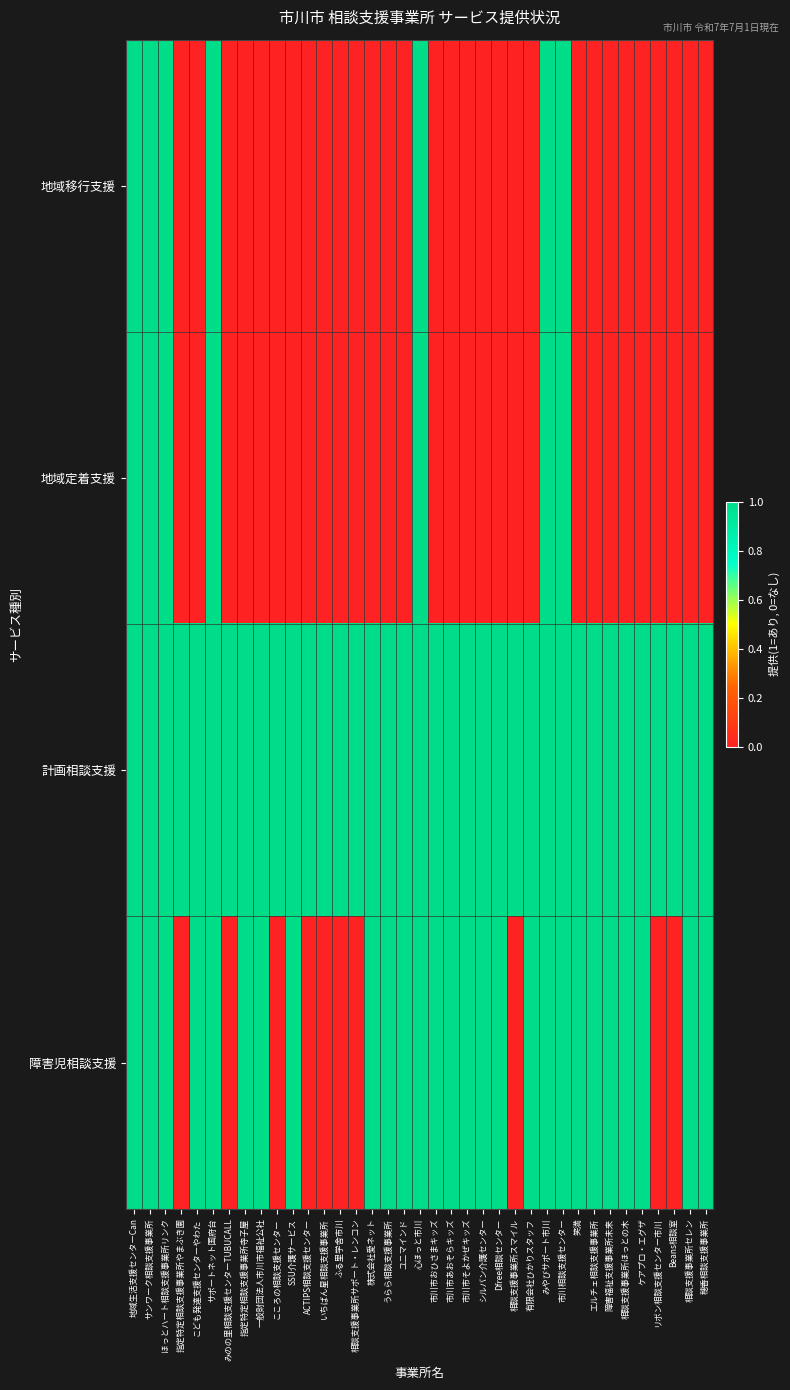

Reading left to right, extract all data points from this chart.

地域移行支援: 地域生活支援センターCan=1	サンワーク相談支援事業所=1	ほっとハート相談支援事業所リンク=1	指定特定相談支援事業所やまぶき園=0	こども発達支援センターやわた=0	サポートネット国府台=1	みのの里相談支援センターTUBUCALL=0	指定特定相談支援事業所寺子屋=0	一般財団法人市川市福祉公社=0	こころの相談支援センター=0	SSU介護サービス=0	ACTIPS相談支援センター=0	いちばん星相談支援事業所=0	ふる里学舎市川=0	相談支援事業所サポート・レンコン=0	株式会社愛ネット=0	うらら相談支援事業所=0	ユニマインド=0	心ほっと市川=1	市川市おひさまキッズ=0	市川市あおぞらキッズ=0	市川市そよかぜキッズ=0	シルバン介護センター=0	Dfree相談センター=0	相談支援事業所スマイル=0	有限会社ひかりスタッフ=0	みやびサポート市川=1	市川相談支援センター=1	笑満=0	エルチェ相談支援事業所=0	障害福祉支援事業所未来=0	相談支援事業所ほっとの木=0	ケアプロ・エグザ=0	リボン相談支援センター市川=0	Beans相談室=0	相談支援事業所セレン=0	穂香相談支援事業所=0
地域定着支援: 地域生活支援センターCan=1	サンワーク相談支援事業所=1	ほっとハート相談支援事業所リンク=1	指定特定相談支援事業所やまぶき園=0	こども発達支援センターやわた=0	サポートネット国府台=1	みのの里相談支援センターTUBUCALL=0	指定特定相談支援事業所寺子屋=0	一般財団法人市川市福祉公社=0	こころの相談支援センター=0	SSU介護サービス=0	ACTIPS相談支援センター=0	いちばん星相談支援事業所=0	ふる里学舎市川=0	相談支援事業所サポート・レンコン=0	株式会社愛ネット=0	うらら相談支援事業所=0	ユニマインド=0	心ほっと市川=1	市川市おひさまキッズ=0	市川市あおぞらキッズ=0	市川市そよかぜキッズ=0	シルバン介護センター=0	Dfree相談センター=0	相談支援事業所スマイル=0	有限会社ひかりスタッフ=0	みやびサポート市川=1	市川相談支援センター=1	笑満=0	エルチェ相談支援事業所=0	障害福祉支援事業所未来=0	相談支援事業所ほっとの木=0	ケアプロ・エグザ=0	リボン相談支援センター市川=0	Beans相談室=0	相談支援事業所セレン=0	穂香相談支援事業所=0
計画相談支援: 地域生活支援センターCan=1	サンワーク相談支援事業所=1	ほっとハート相談支援事業所リンク=1	指定特定相談支援事業所やまぶき園=1	こども発達支援センターやわた=1	サポートネット国府台=1	みのの里相談支援センターTUBUCALL=1	指定特定相談支援事業所寺子屋=1	一般財団法人市川市福祉公社=1	こころの相談支援センター=1	SSU介護サービス=1	ACTIPS相談支援センター=1	いちばん星相談支援事業所=1	ふる里学舎市川=1	相談支援事業所サポート・レンコン=1	株式会社愛ネット=1	うらら相談支援事業所=1	ユニマインド=1	心ほっと市川=1	市川市おひさまキッズ=1	市川市あおぞらキッズ=1	市川市そよかぜキッズ=1	シルバン介護センター=1	Dfree相談センター=1	相談支援事業所スマイル=1	有限会社ひかりスタッフ=1	みやびサポート市川=1	市川相談支援センター=1	笑満=1	エルチェ相談支援事業所=1	障害福祉支援事業所未来=1	相談支援事業所ほっとの木=1	ケアプロ・エグザ=1	リボン相談支援センター市川=1	Beans相談室=1	相談支援事業所セレン=1	穂香相談支援事業所=1
障害児相談支援: 地域生活支援センターCan=1	サンワーク相談支援事業所=1	ほっとハート相談支援事業所リンク=1	指定特定相談支援事業所やまぶき園=0	こども発達支援センターやわた=1	サポートネット国府台=1	みのの里相談支援センターTUBUCALL=0	指定特定相談支援事業所寺子屋=1	一般財団法人市川市福祉公社=1	こころの相談支援センター=0	SSU介護サービス=1	ACTIPS相談支援センター=0	いちばん星相談支援事業所=0	ふる里学舎市川=0	相談支援事業所サポート・レンコン=0	株式会社愛ネット=1	うらら相談支援事業所=1	ユニマインド=1	心ほっと市川=1	市川市おひさまキッズ=1	市川市あおぞらキッズ=1	市川市そよかぜキッズ=1	シルバン介護センター=1	Dfree相談センター=1	相談支援事業所スマイル=0	有限会社ひかりスタッフ=1	みやびサポート市川=1	市川相談支援センター=1	笑満=1	エルチェ相談支援事業所=1	障害福祉支援事業所未来=1	相談支援事業所ほっとの木=1	ケアプロ・エグザ=1	リボン相談支援センター市川=0	Beans相談室=0	相談支援事業所セレン=1	穂香相談支援事業所=1